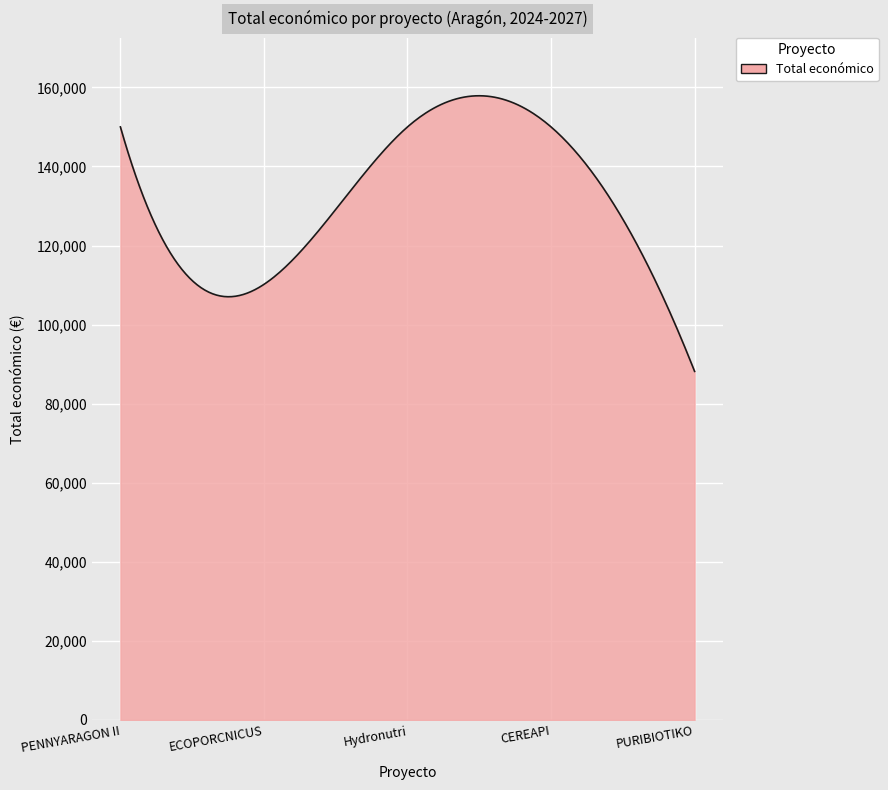

What is the difference between the maximum and minimum values?

69717.5